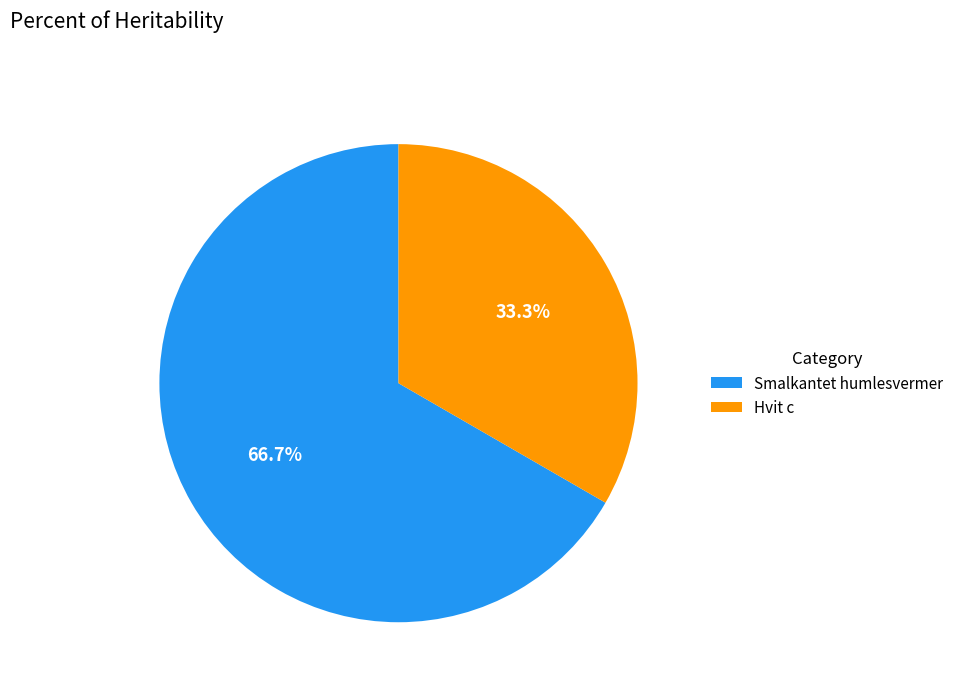

Rank the categories by value from highest to lowest.

Smalkantet humlesvermer, Hvit c